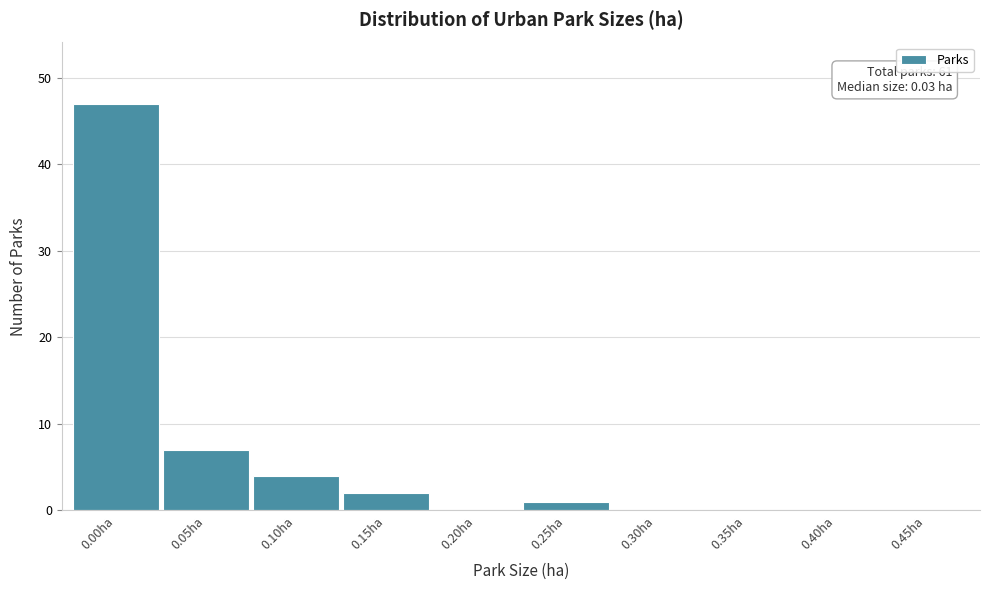

Reading right to left, list all the values displayed in this chart.

0.45ha=0	0.40ha=0	0.35ha=0	0.30ha=0	0.25ha=1	0.20ha=0	0.15ha=2	0.10ha=4	0.05ha=7	0.00ha=47